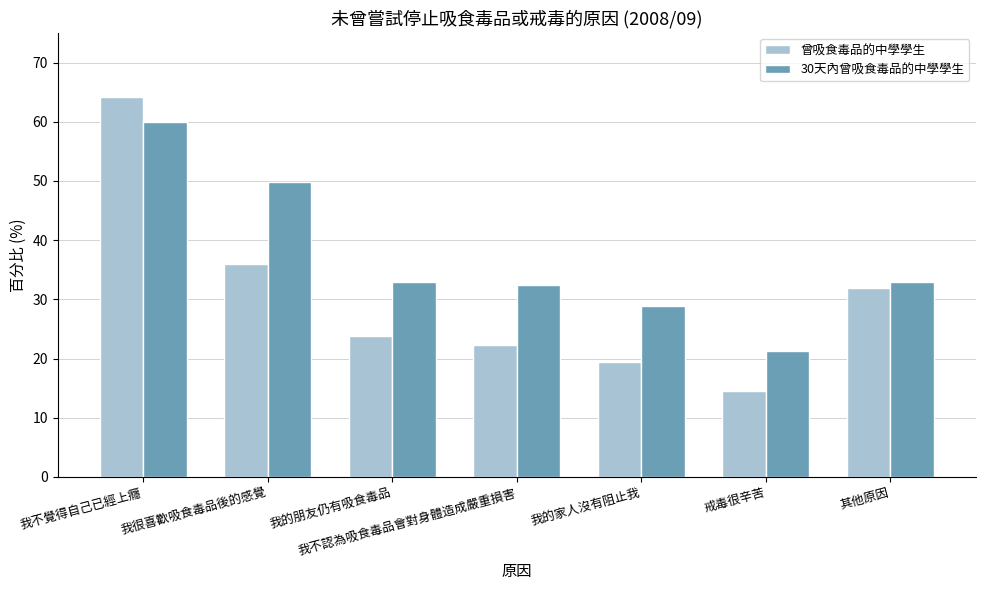

Is it true that 30天內曾吸食毒品的中學學生 equals 28.8 at 我的家人沒有阻止我?

True